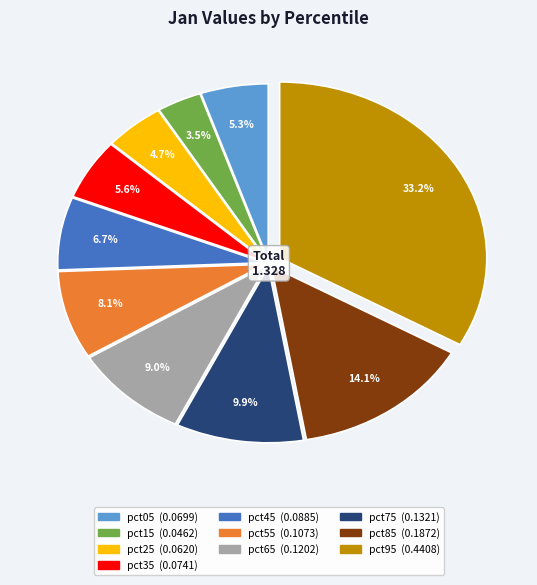

To the nearest percent, what is the combined percentage of pct25 and pct75?

15%